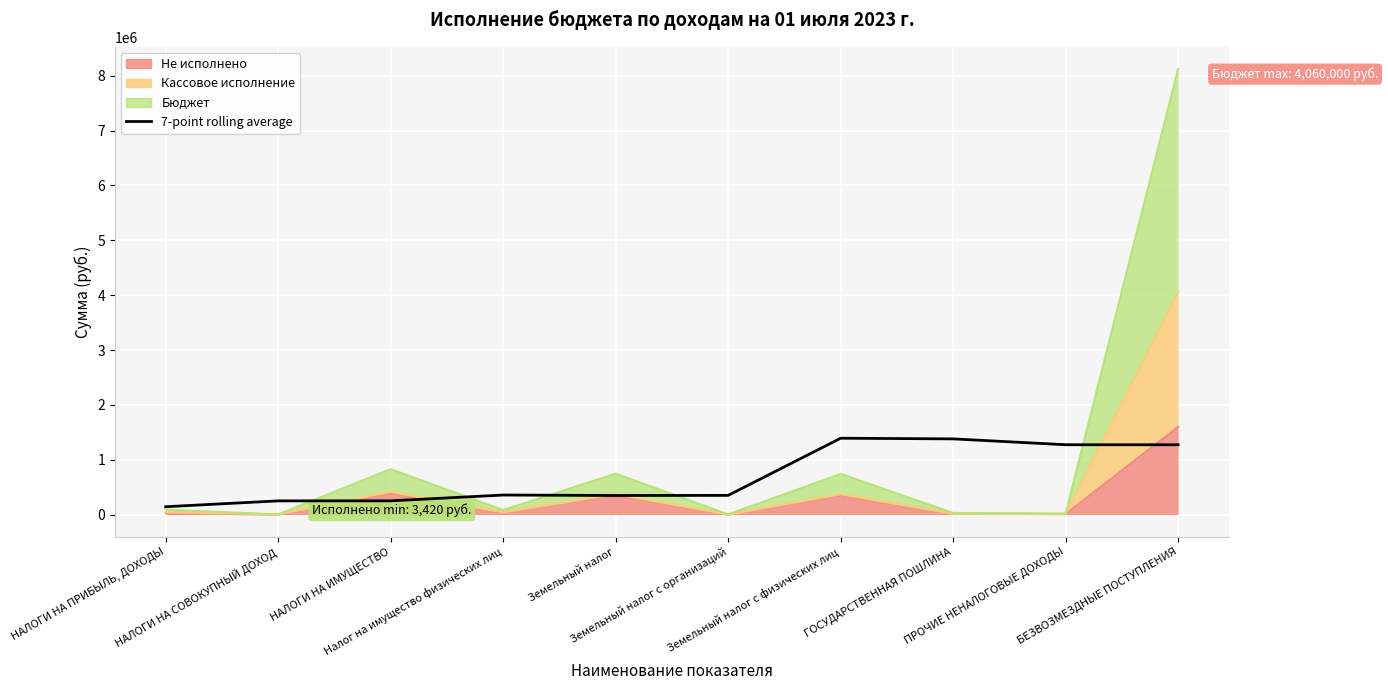

Does the chart display data point markers on the line(s)?

No